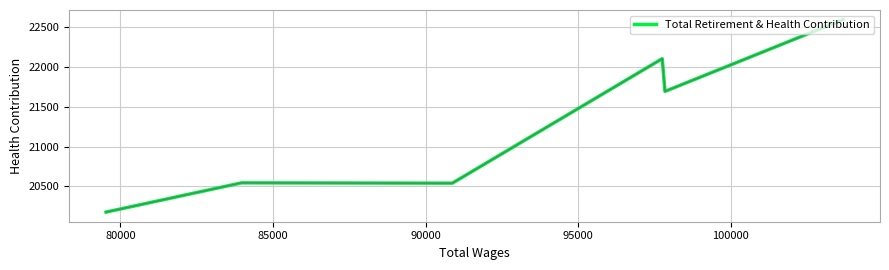

What is the maximum value shown in the chart?

22588